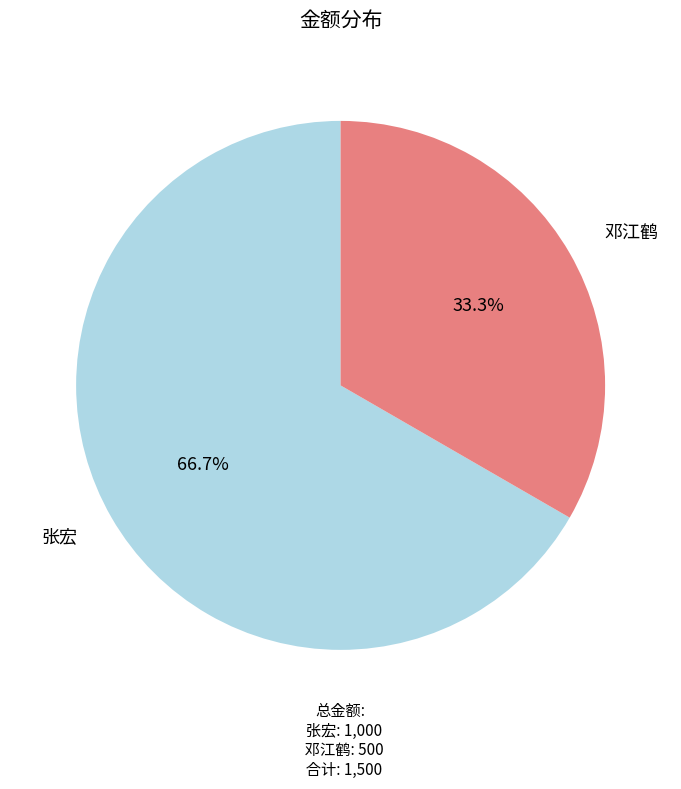

What is the total percentage of 张宏 and 邓江鹤?

100.0%